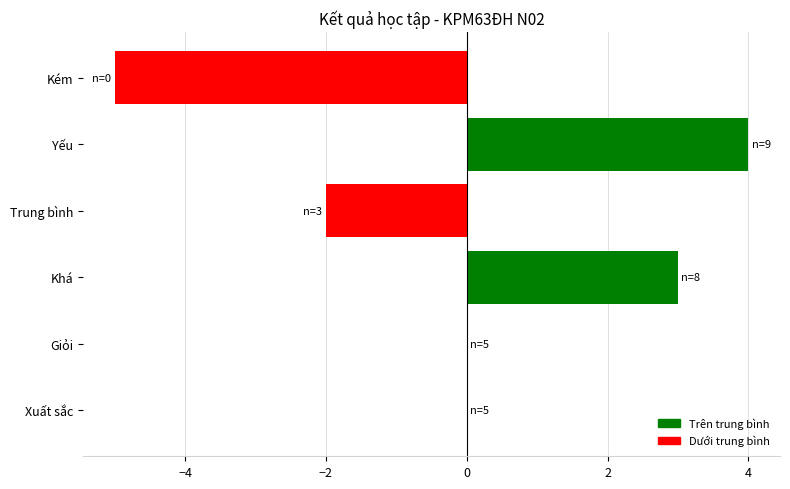

How many values are between -2 and 3?

4